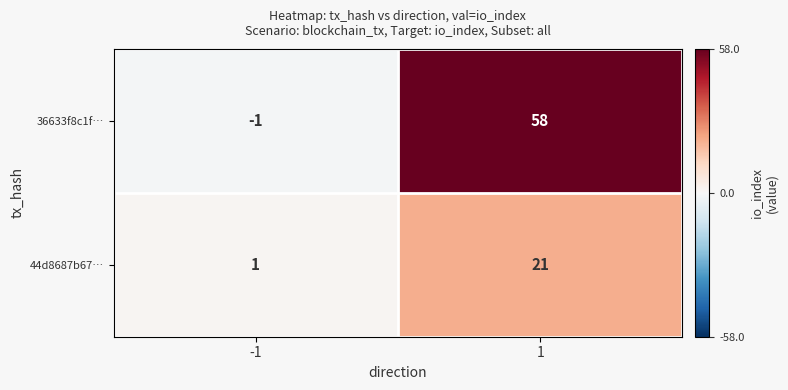

What is the highest value of the 36633f8c1f… series?

58